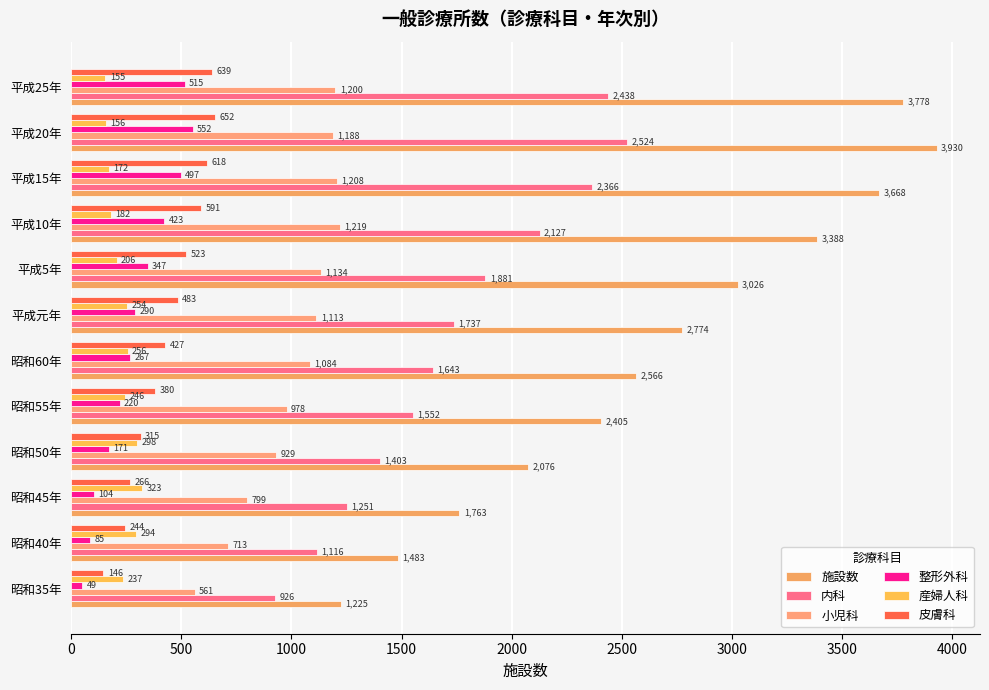

How many series are shown in this chart?

6